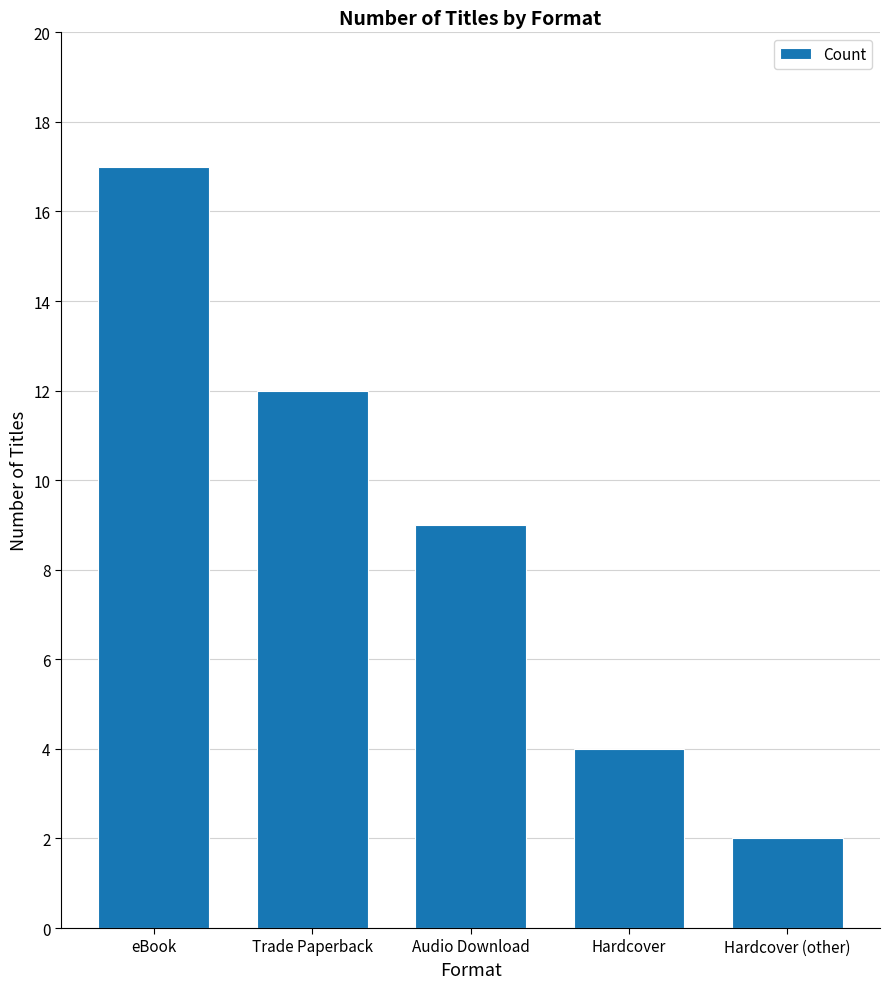

Are the bars horizontal?

No